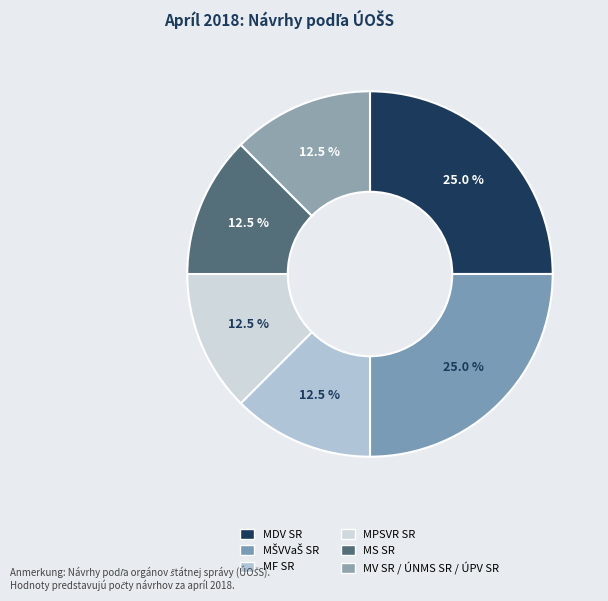

What is the smallest slice in the pie chart?

MF SR